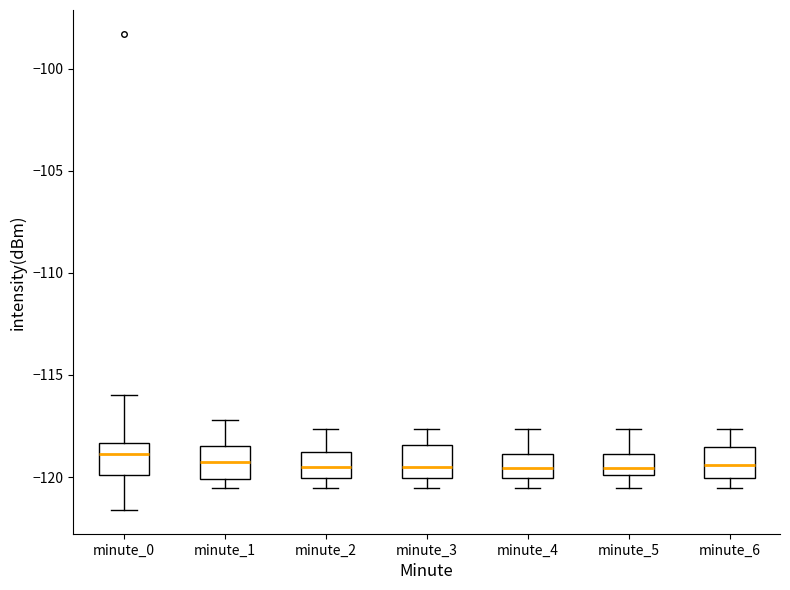

Where does the upper whisker of the box for minute_6 end on the y-axis? The values are not printed on the chart, so give them approximately, as read against the axis.

-117.5